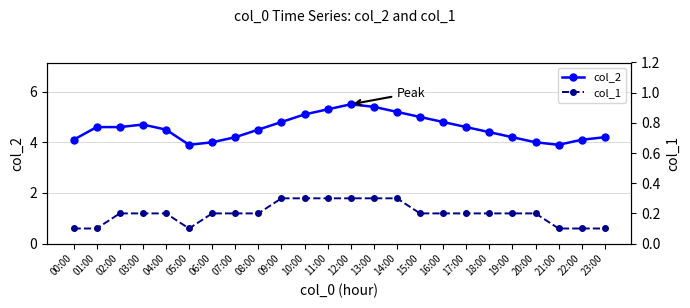

Between 11:00 and 18:00, which series saw the biggest shift?

col_2